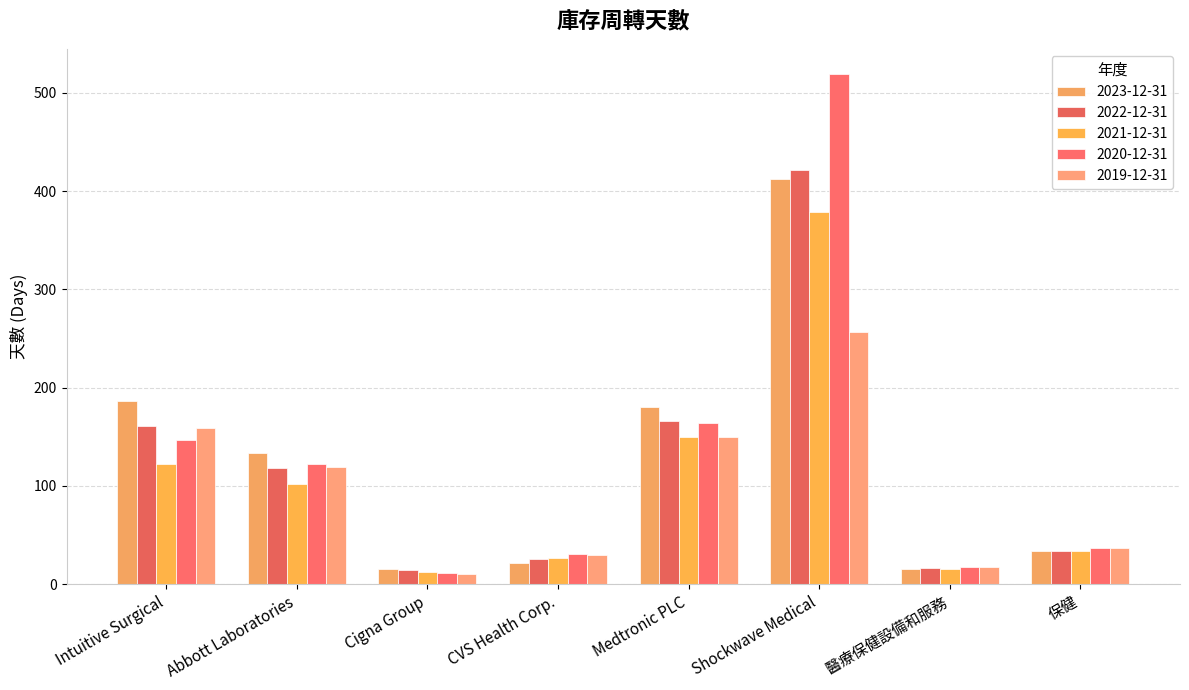

Which series has the widest spread of values?

2020-12-31